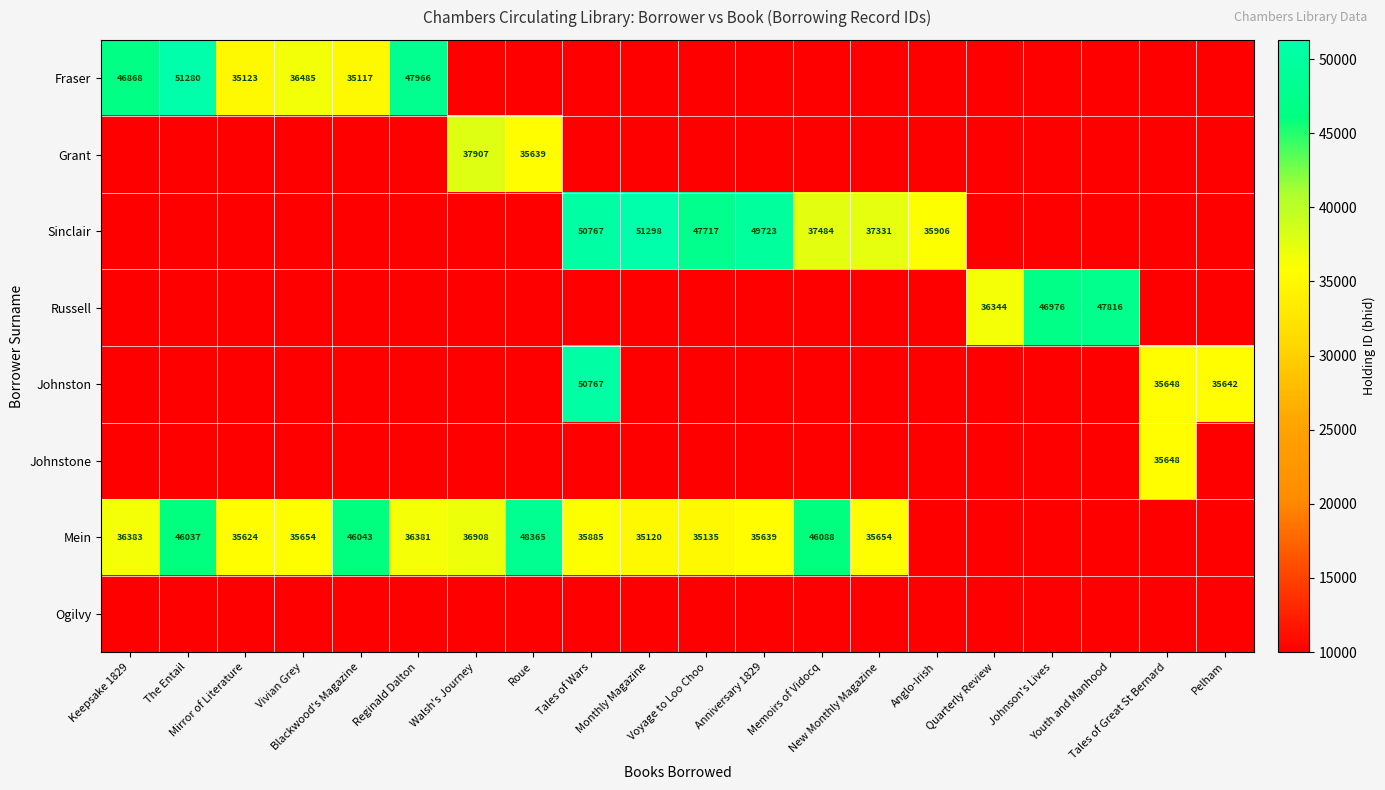

At which label is Johnston closest to 30383?

Pelham